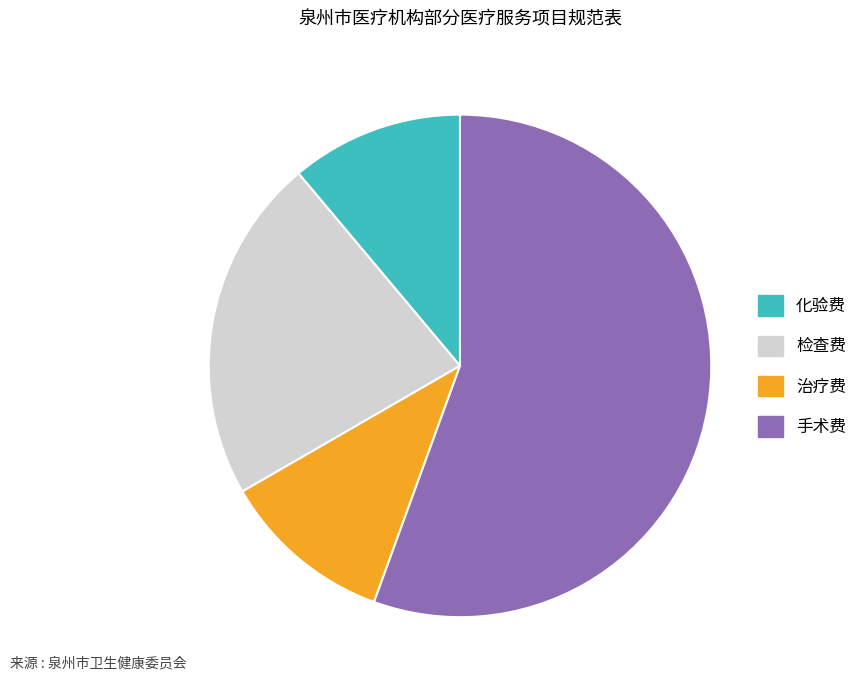

The 手术费 slice represents 65% of the pie. True or false?

False